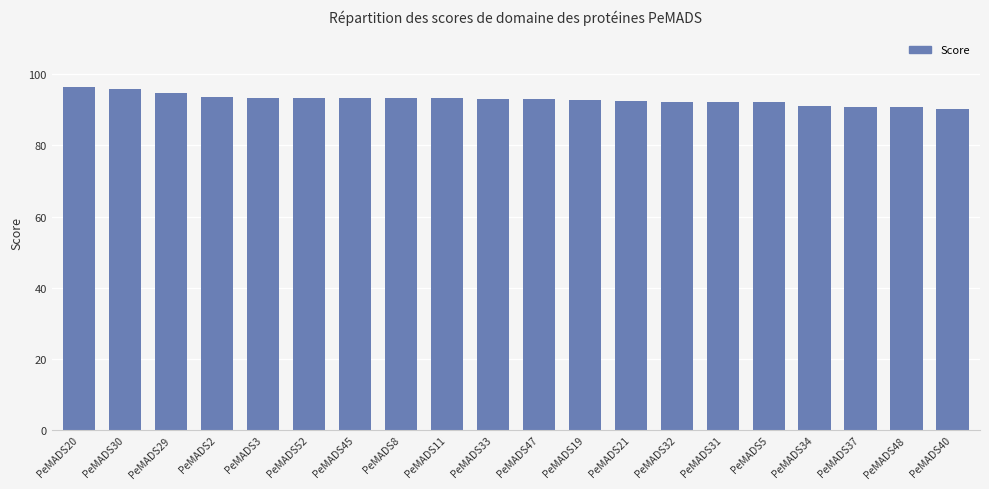

What is the difference between the maximum and minimum values?

6.1